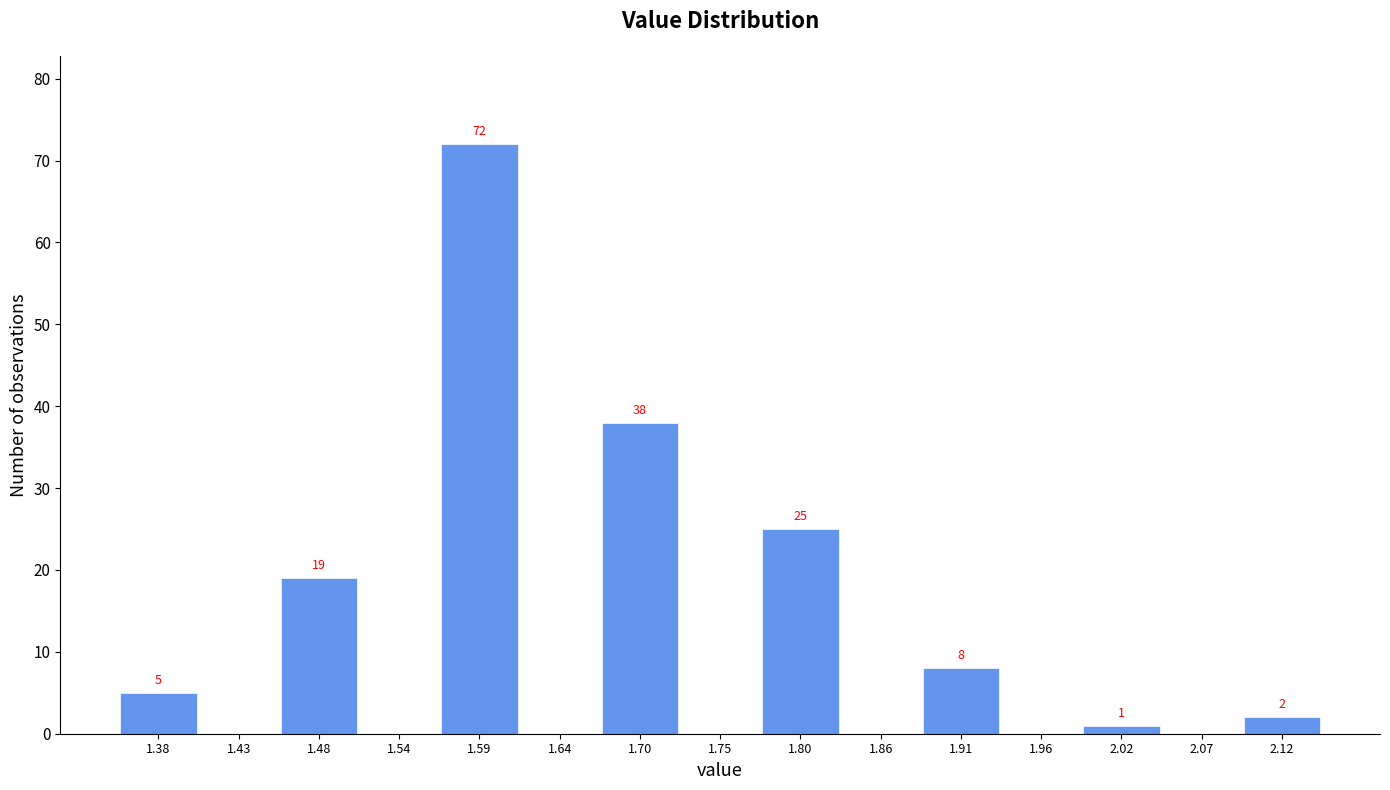

Which range on the x-axis has the tallest bar?

1.56 to 1.62